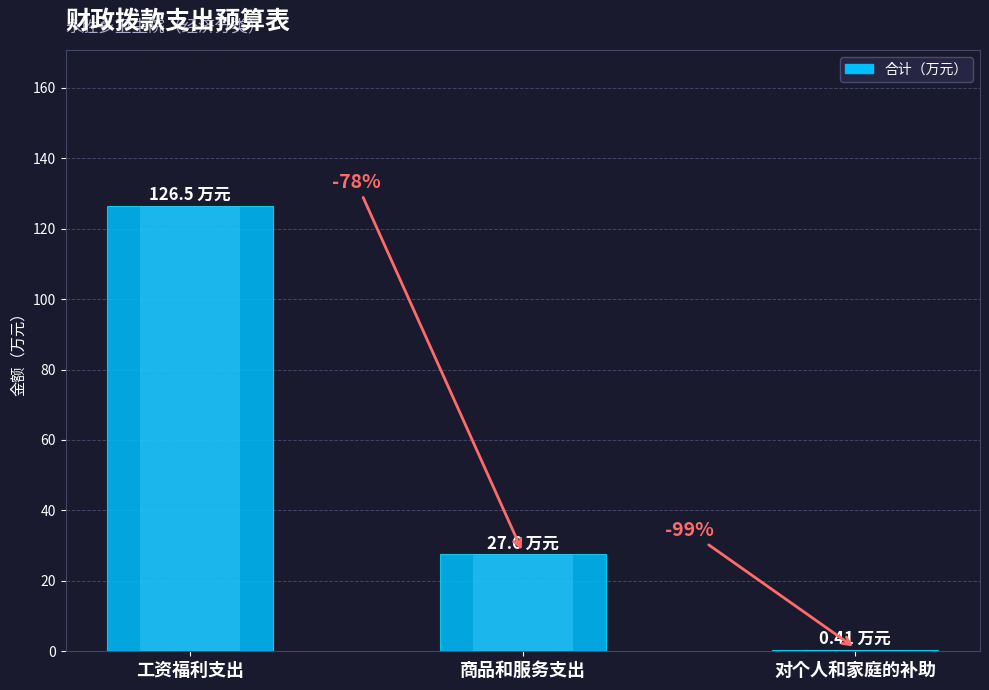

What value does the data have at 工资福利支出?

126.5